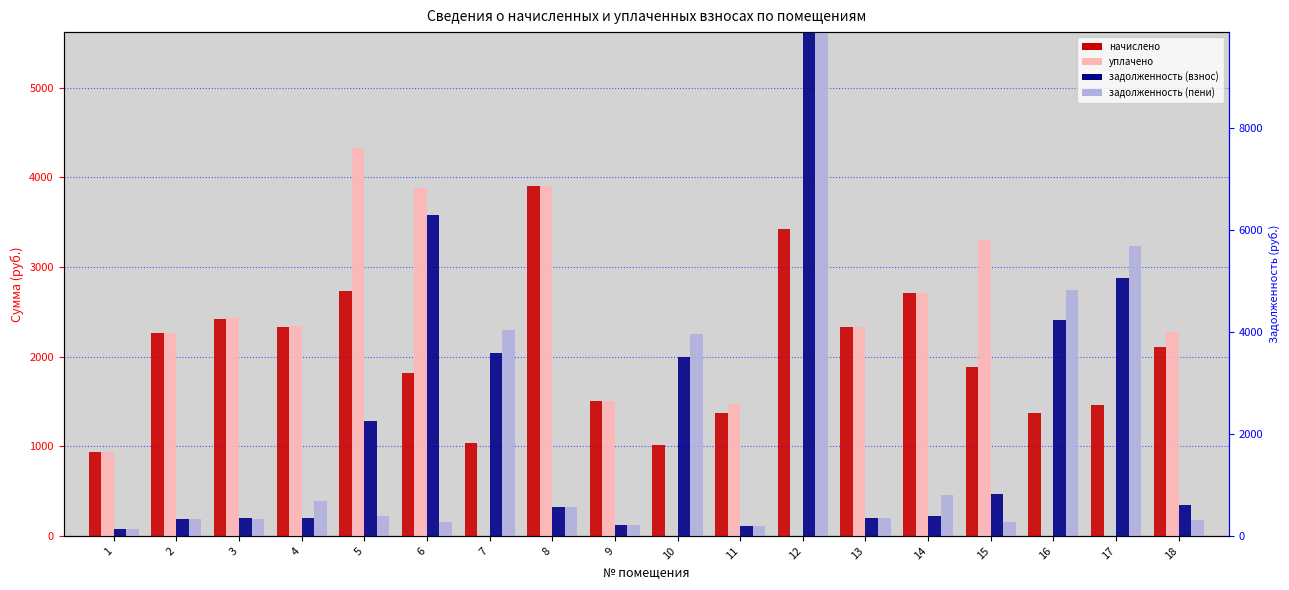

At which label does задолженность (взнос) reach its minimum?

1